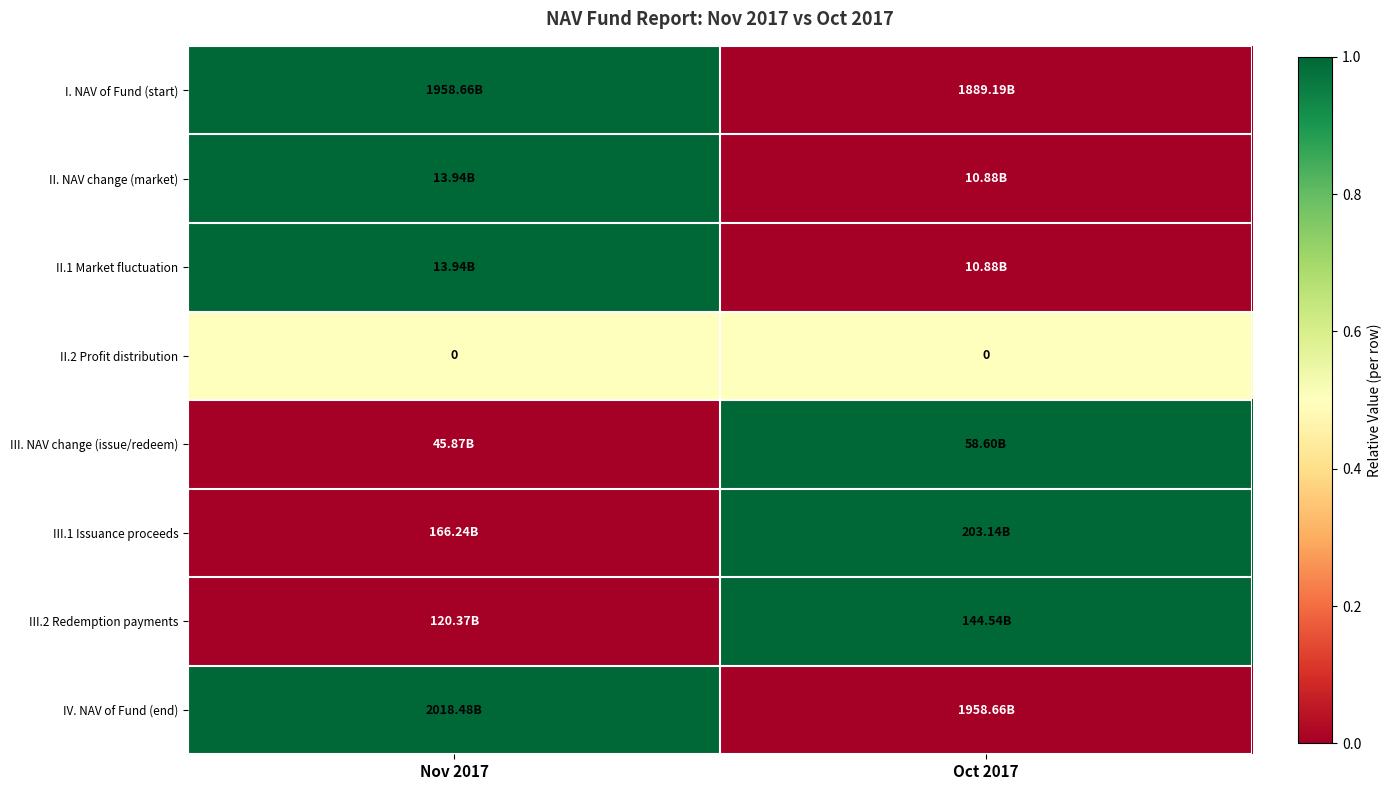

Read the II. NAV change (market) value at Nov 2017.

1.0